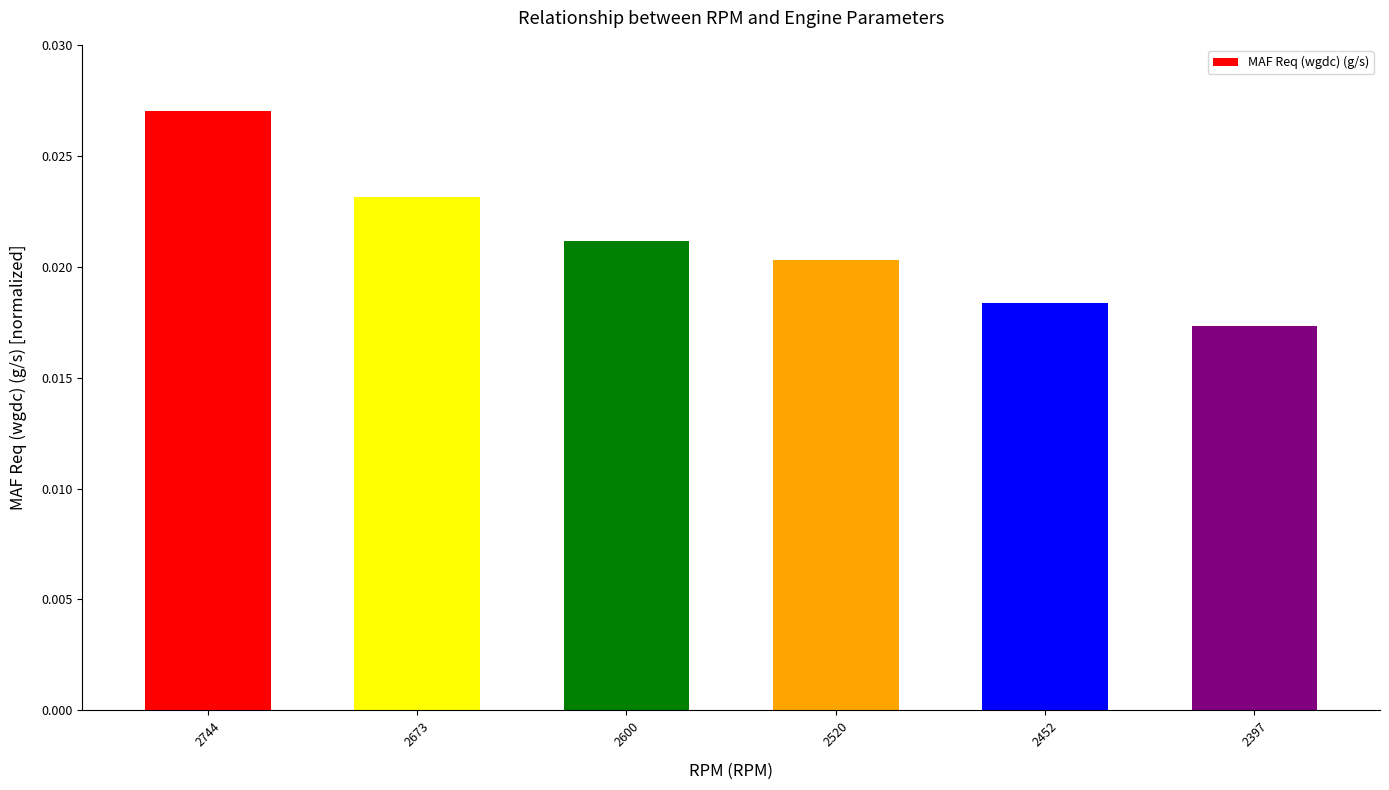

Rank the categories by value from lowest to highest.

2397, 2452, 2520, 2600, 2673, 2744